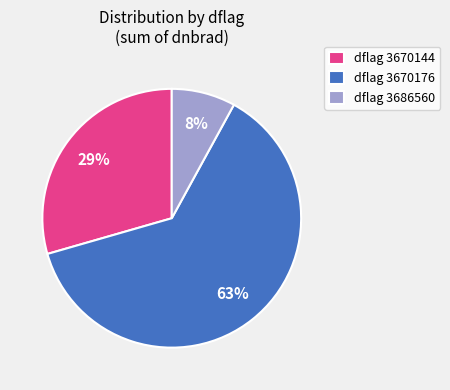

What is the smallest slice in the pie chart?

dflag 3686560